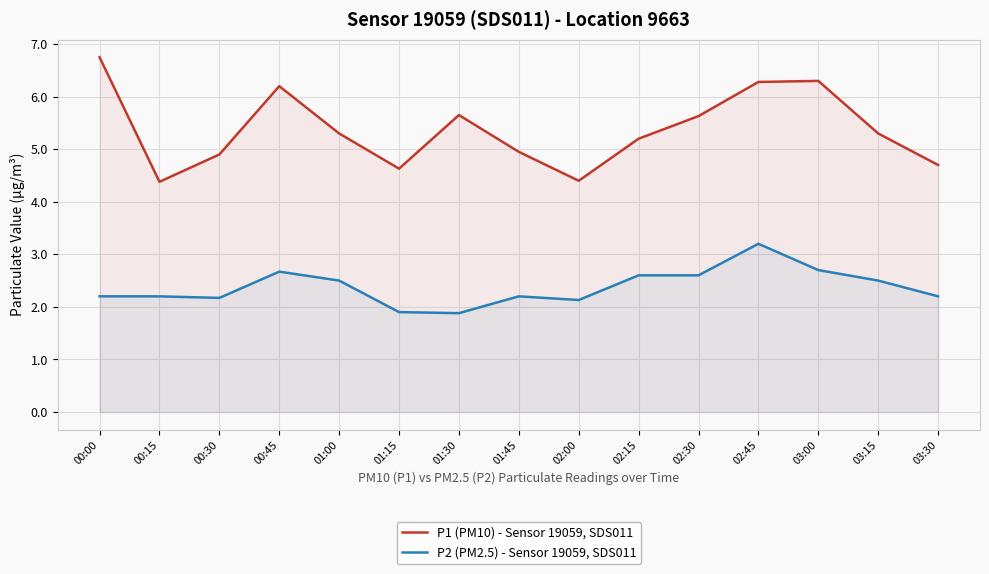

How many interior local peaks does the P1 (PM10) - Sensor 19059, SDS011 series have?

3